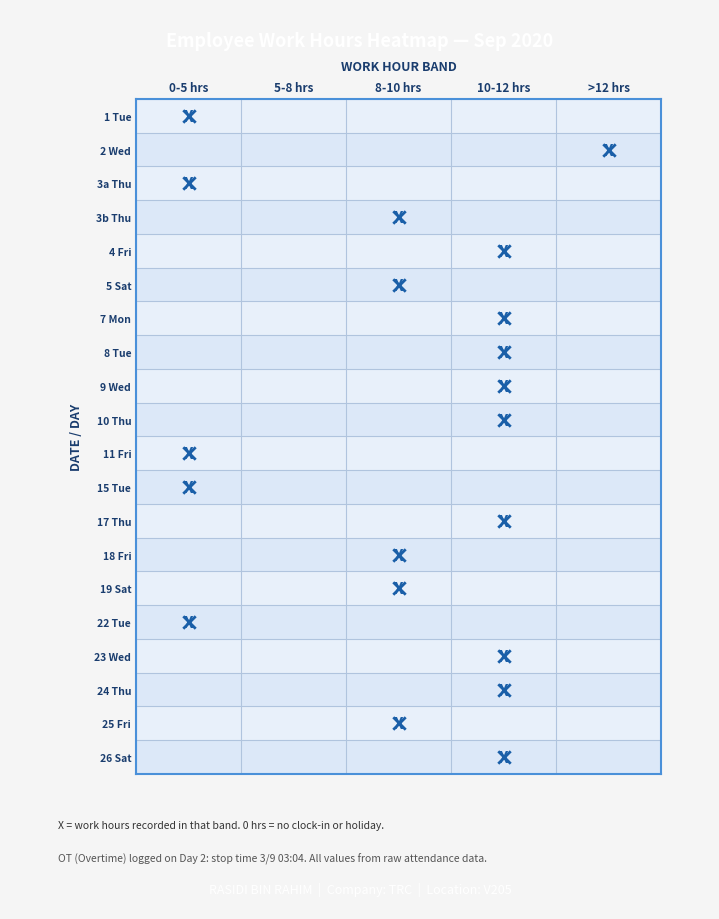

Is the value of Day 10 at 1 greater than the value of Day 26 at 2?

No